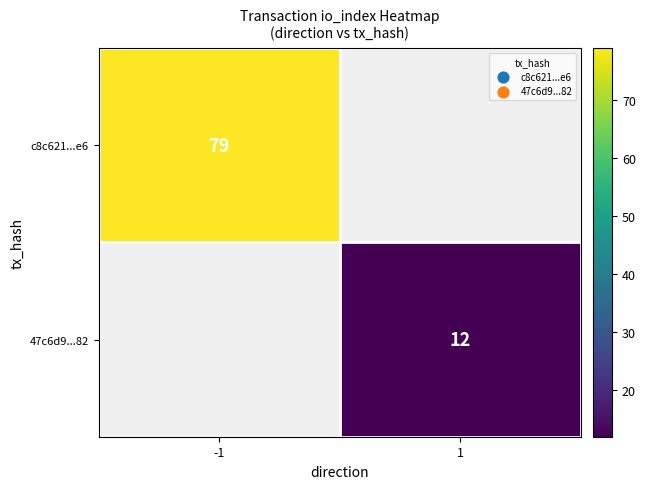

Is the value of c8c621...e6 at -1 greater than the value of 47c6d9...82 at 1?

Yes